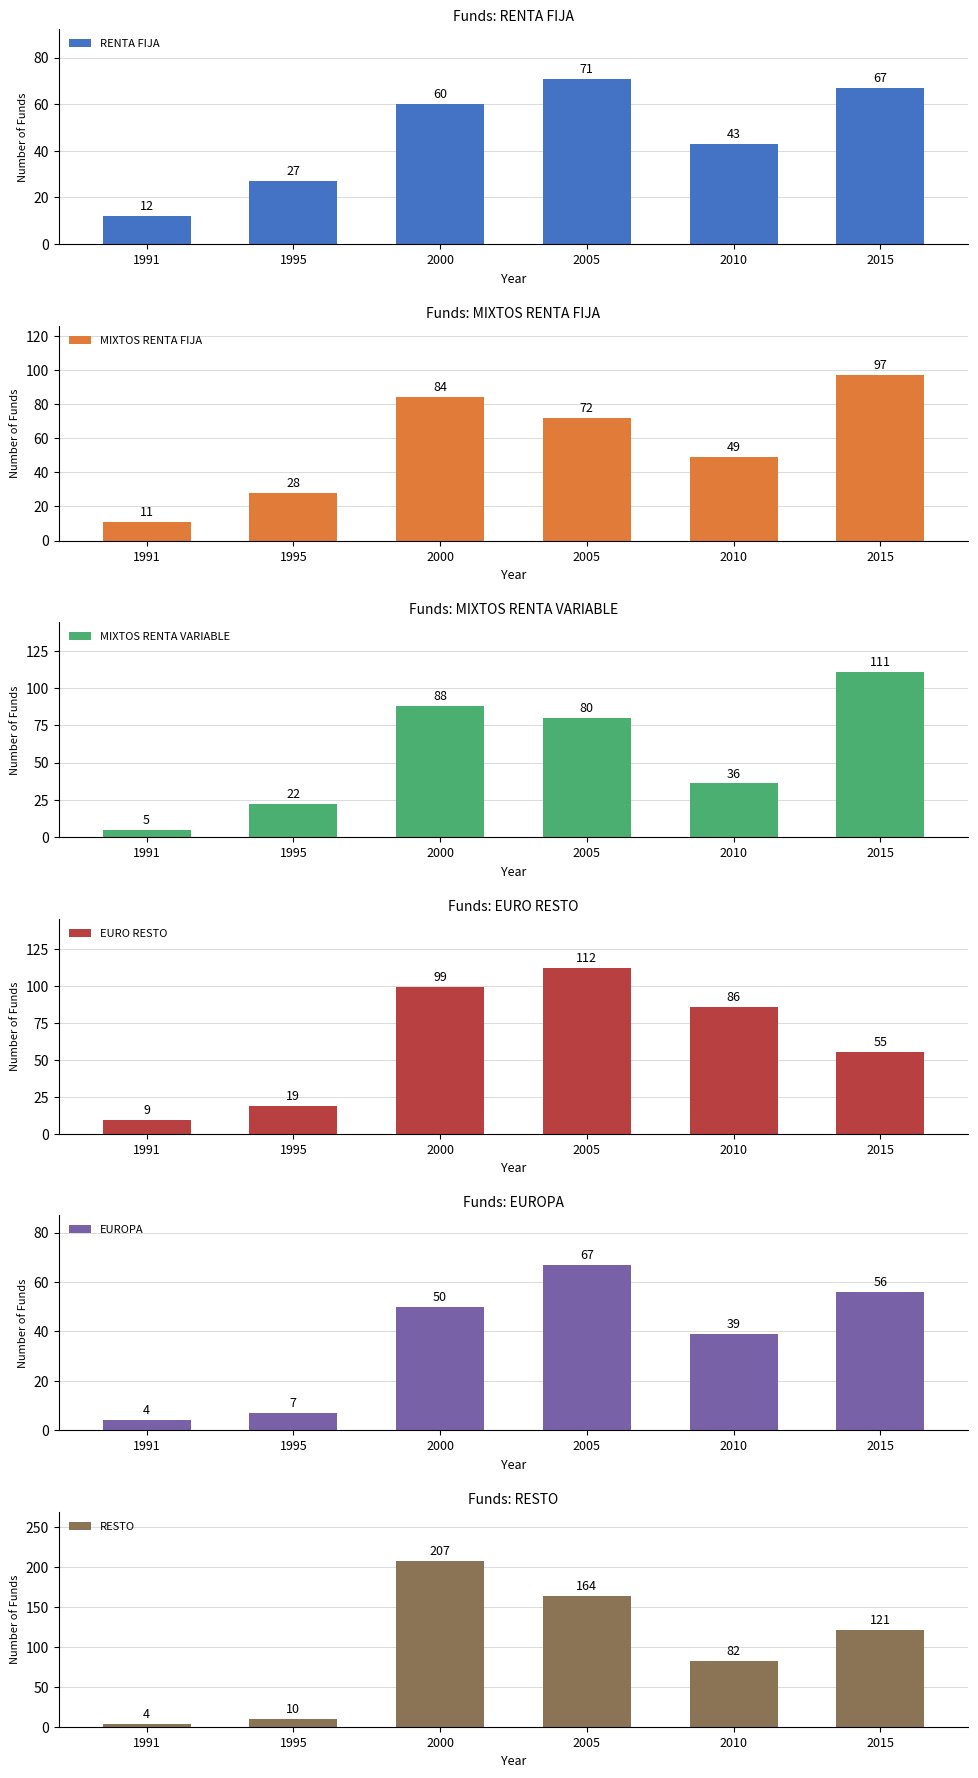

What is the difference between the MIXTOS RENTA FIJA values at 1995 and 2010?

21